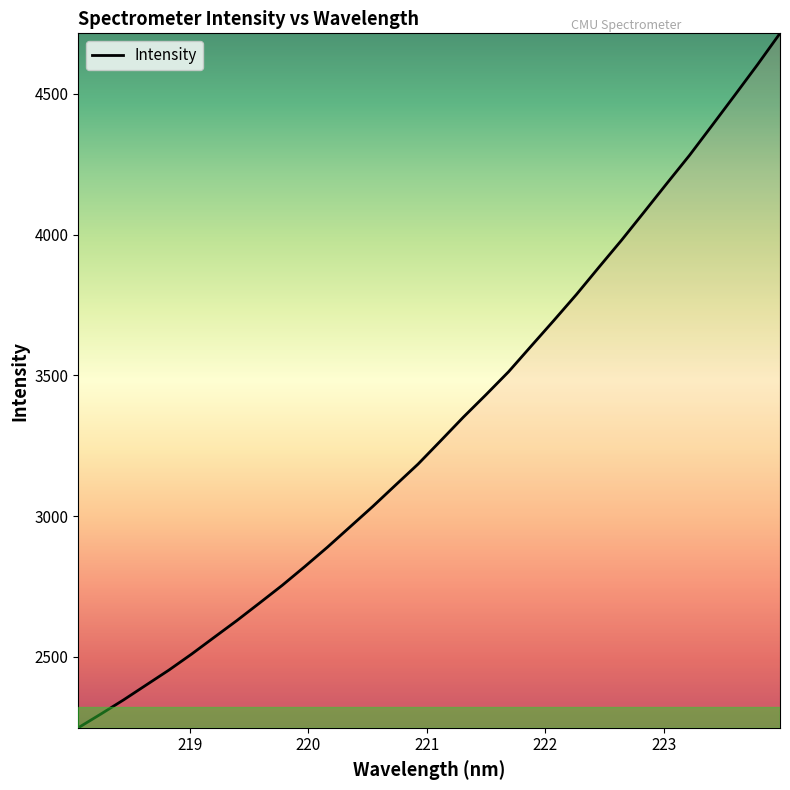

What is the greatest value displayed?

4715.4